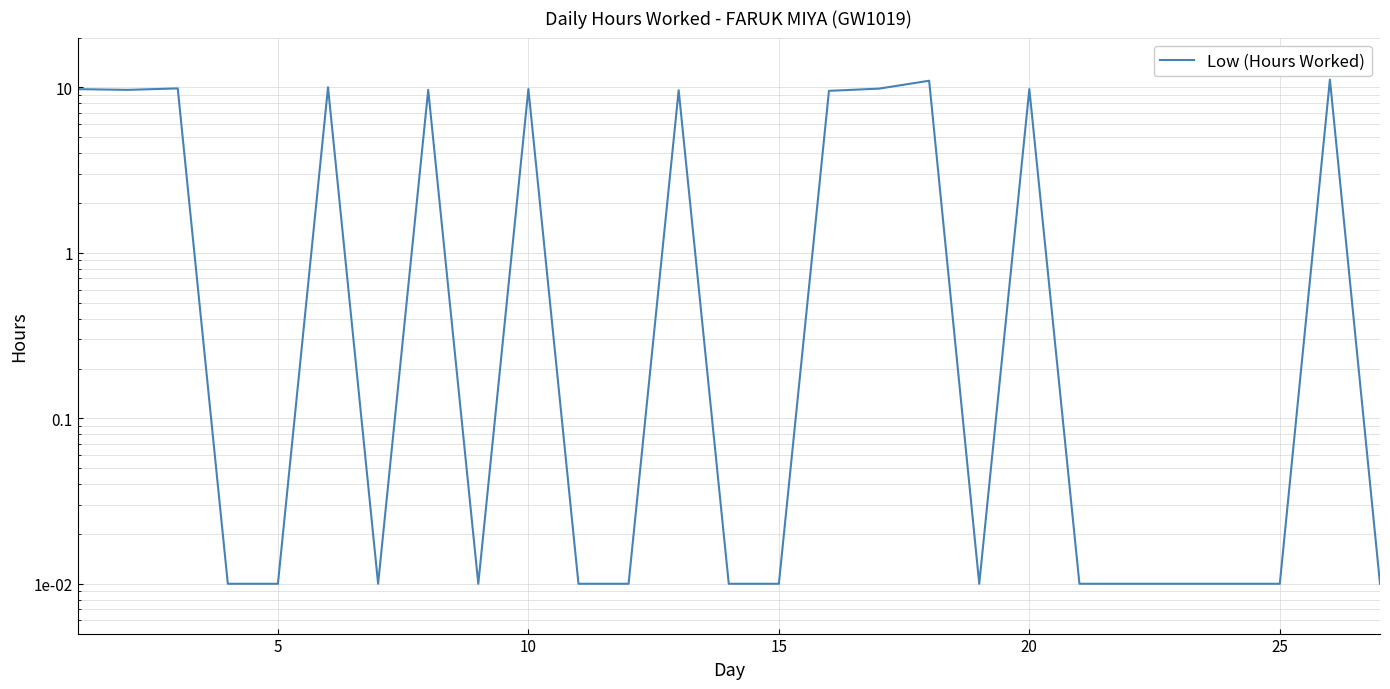

How many interior local valleys (lower than both neighbors) does the data have?

4